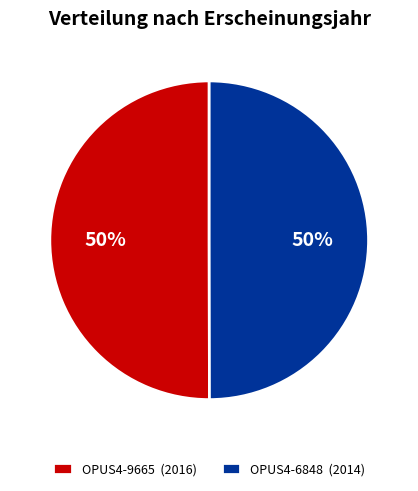

Combined, do OPUS4-6848 (2014) and OPUS4-9665 (2016) account for over 50%?

Yes